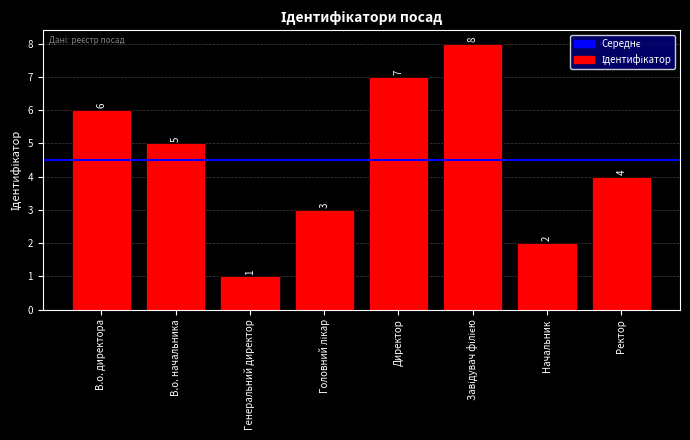

Are the bars grouped side by side (vs. stacked)?

No